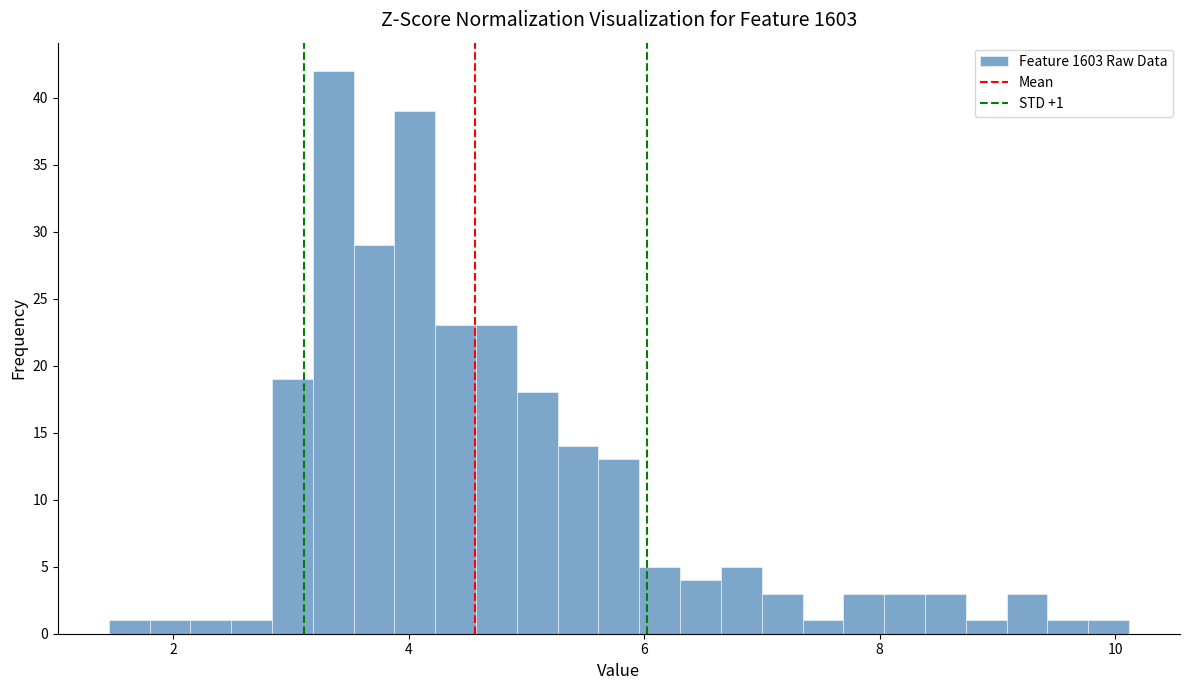

Read against the x-axis, roughly where is the centre of the tallest bar?

3.4